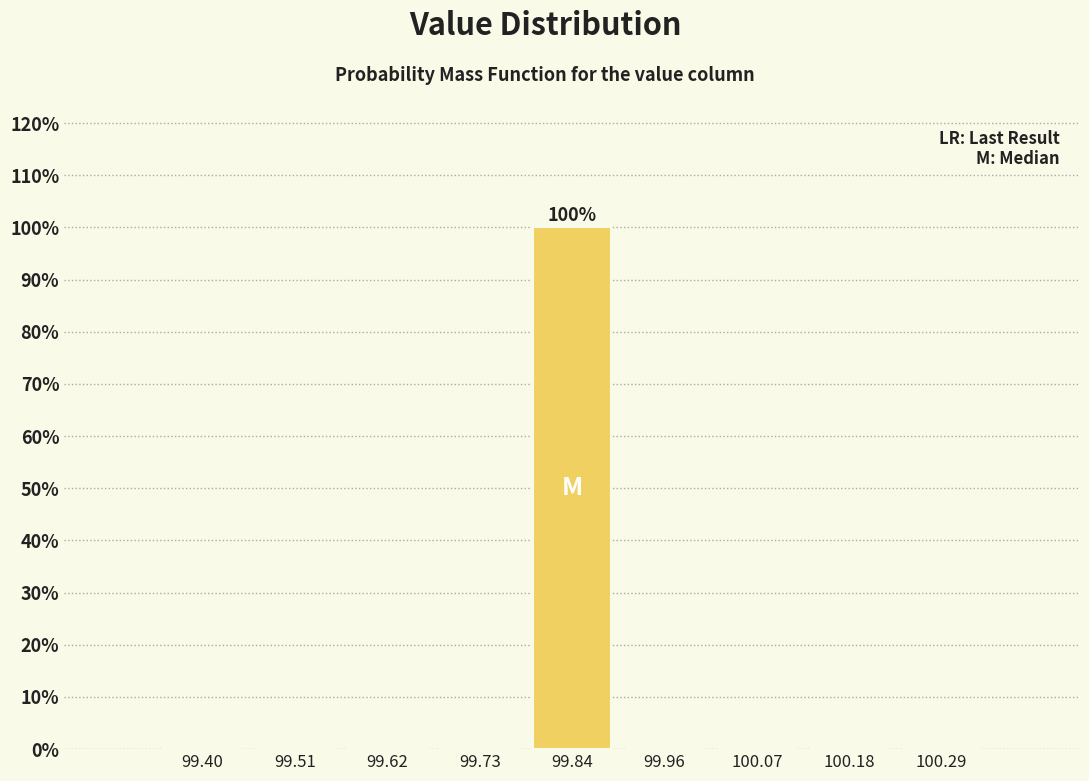

Reading right to left, transcribe all the data shown in this chart.

100.29=0	100.18=0	100.07=0	99.96=0	99.84=100	99.73=0	99.62=0	99.51=0	99.40=0